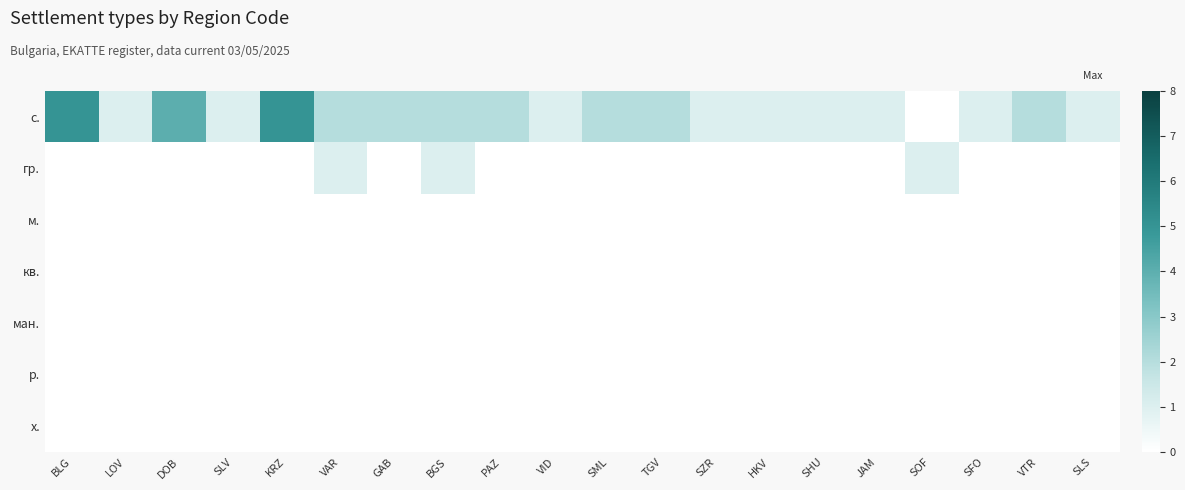

At which category does the chart reach its minimum across all series?

SOF